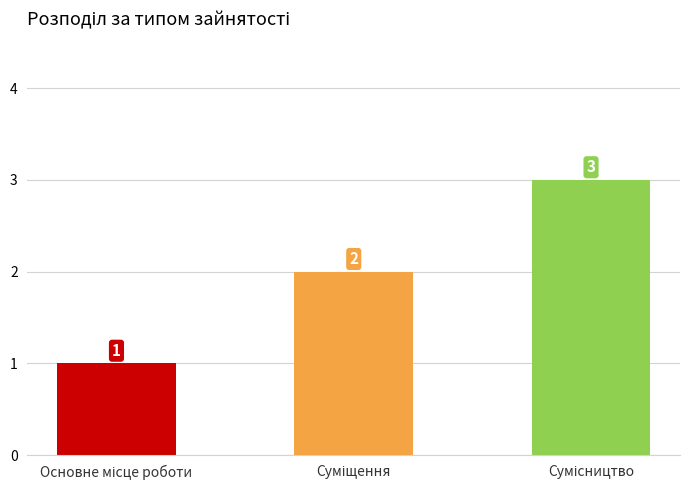

How many data points are less than 2?

1